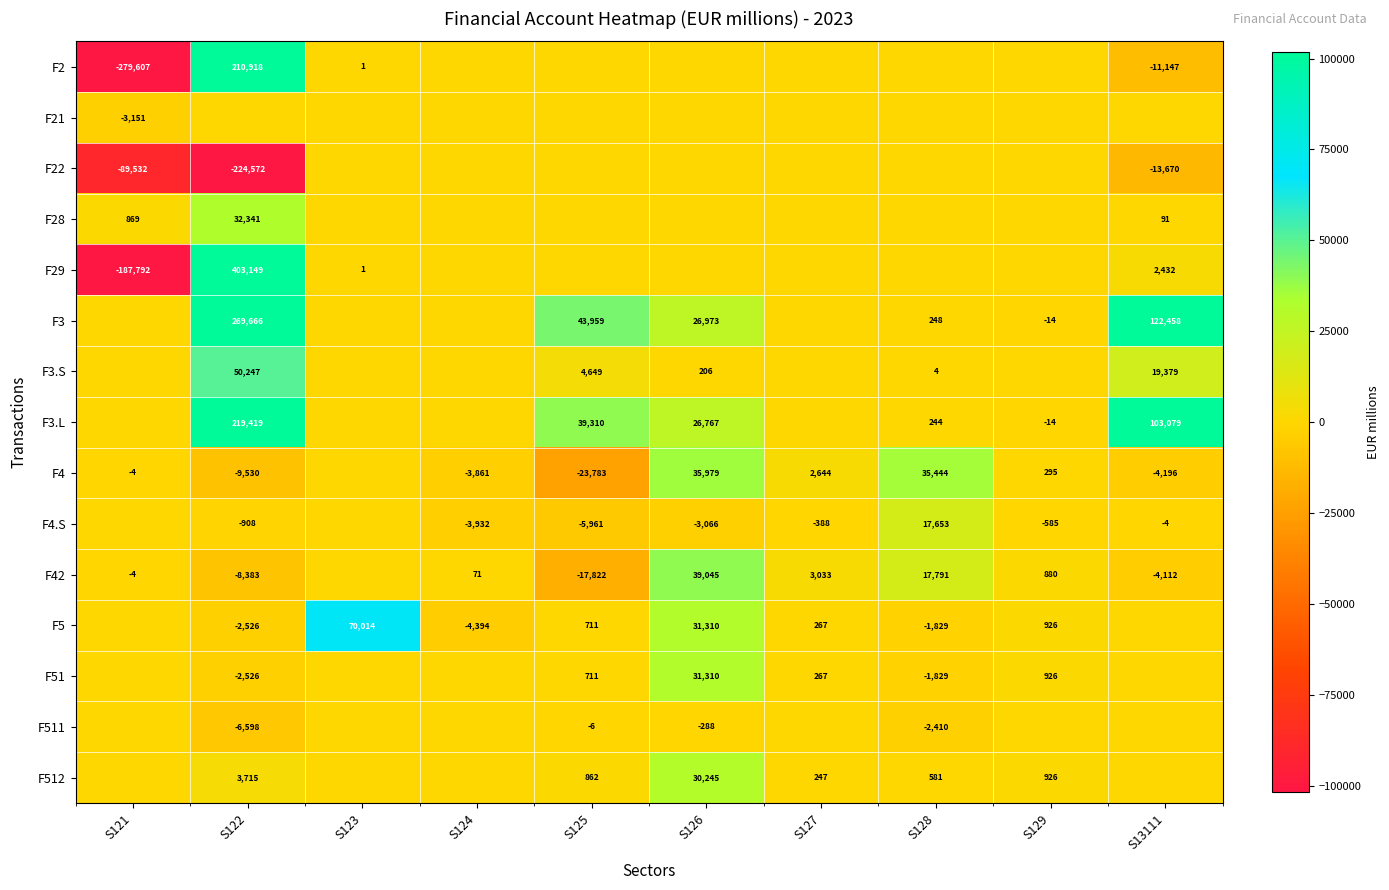

Between S13111 and S123, which is larger?

S123